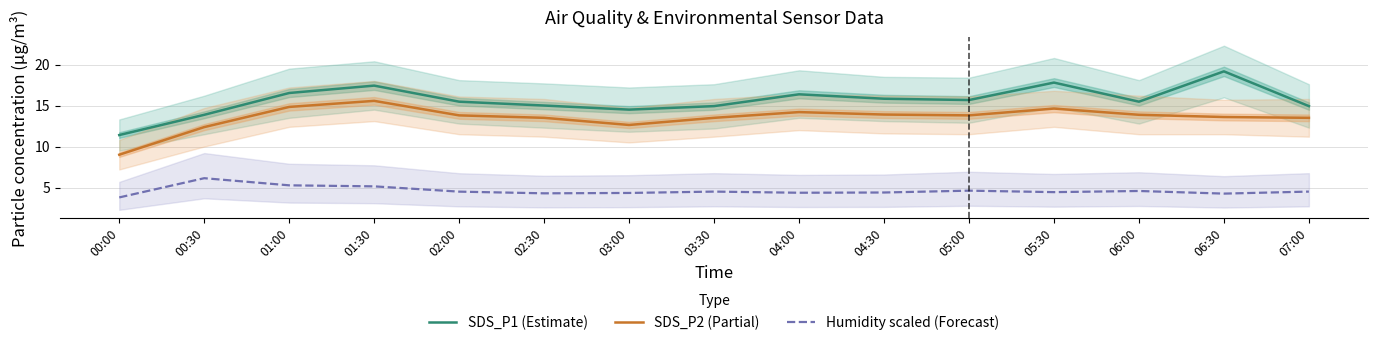

What is the average value of the SDS_P2 (Partial) series?

13.5